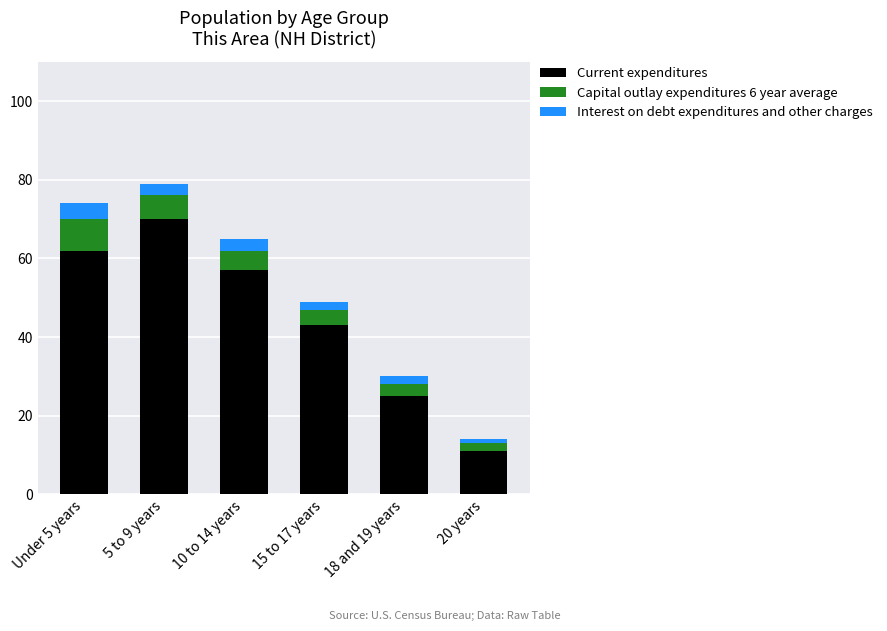

What is the average value of the Current expenditures series?

45